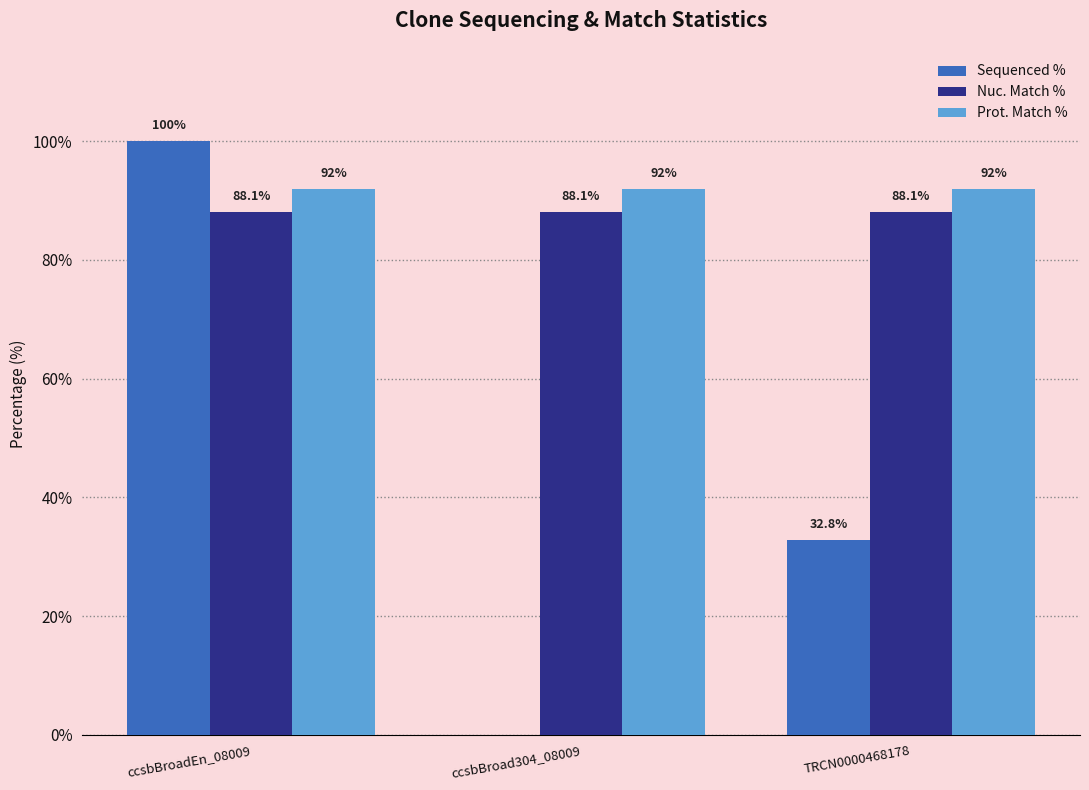

What is the sum of the Prot. Match % values at ccsbBroad304_08009 and ccsbBroadEn_08009?

184.0